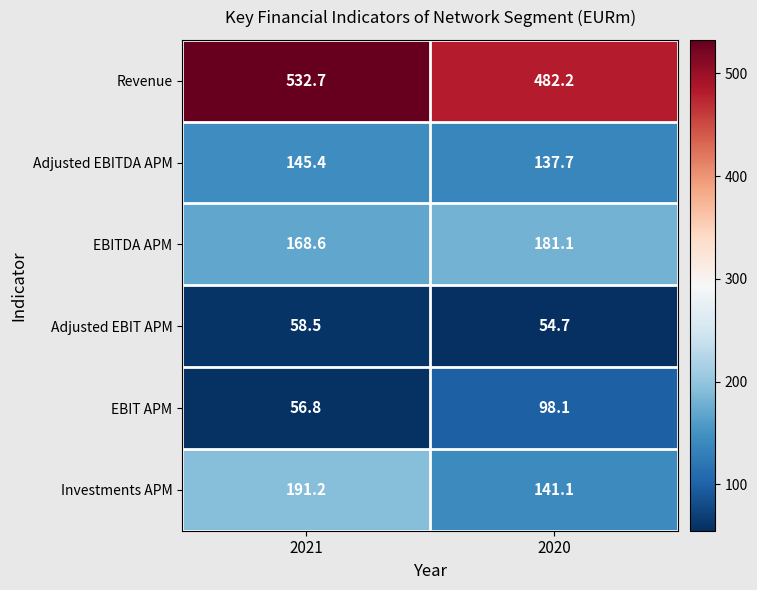

Which series has the largest range (max minus min)?

Revenue